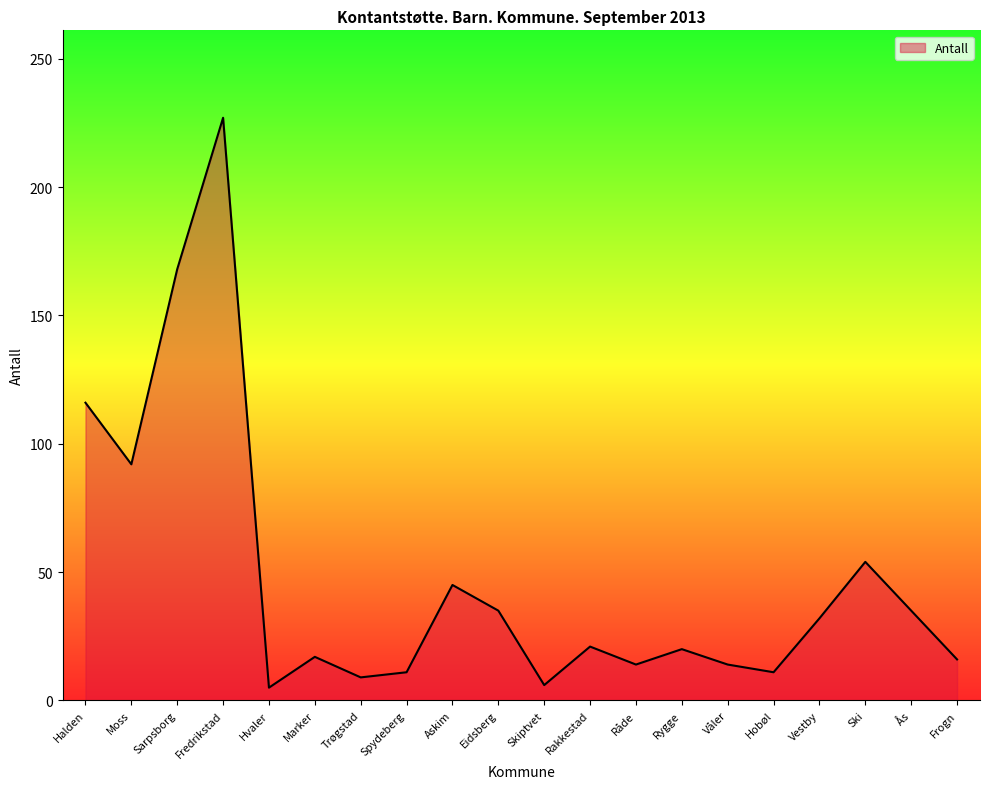

What is the difference between the values at Rygge and Askim?

25